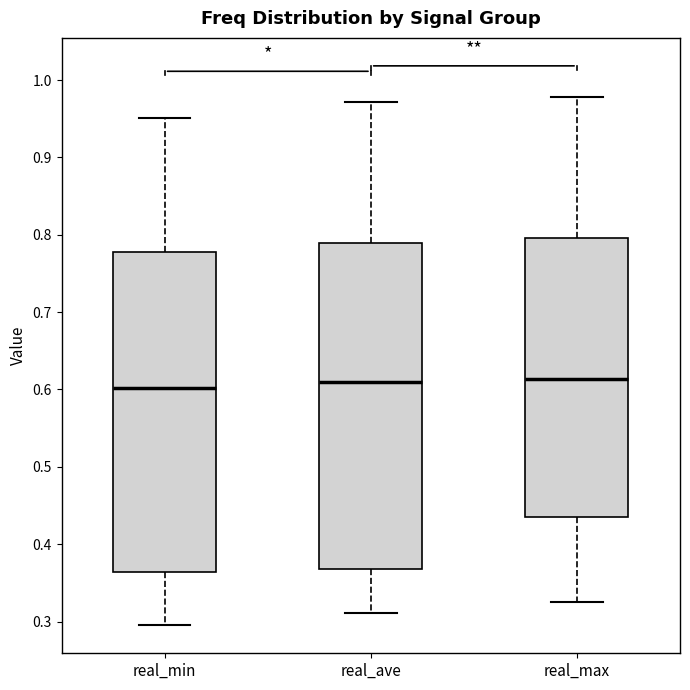

Where does the lower whisker of the box for real_max end on the y-axis? The values are not printed on the chart, so give them approximately, as read against the axis.

0.33